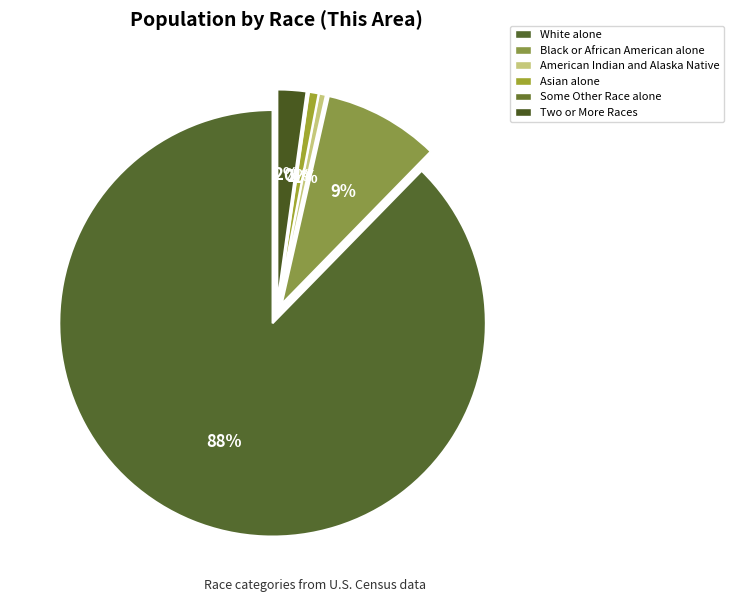

To the nearest percent, what portion does Two or More Races represent?

2%